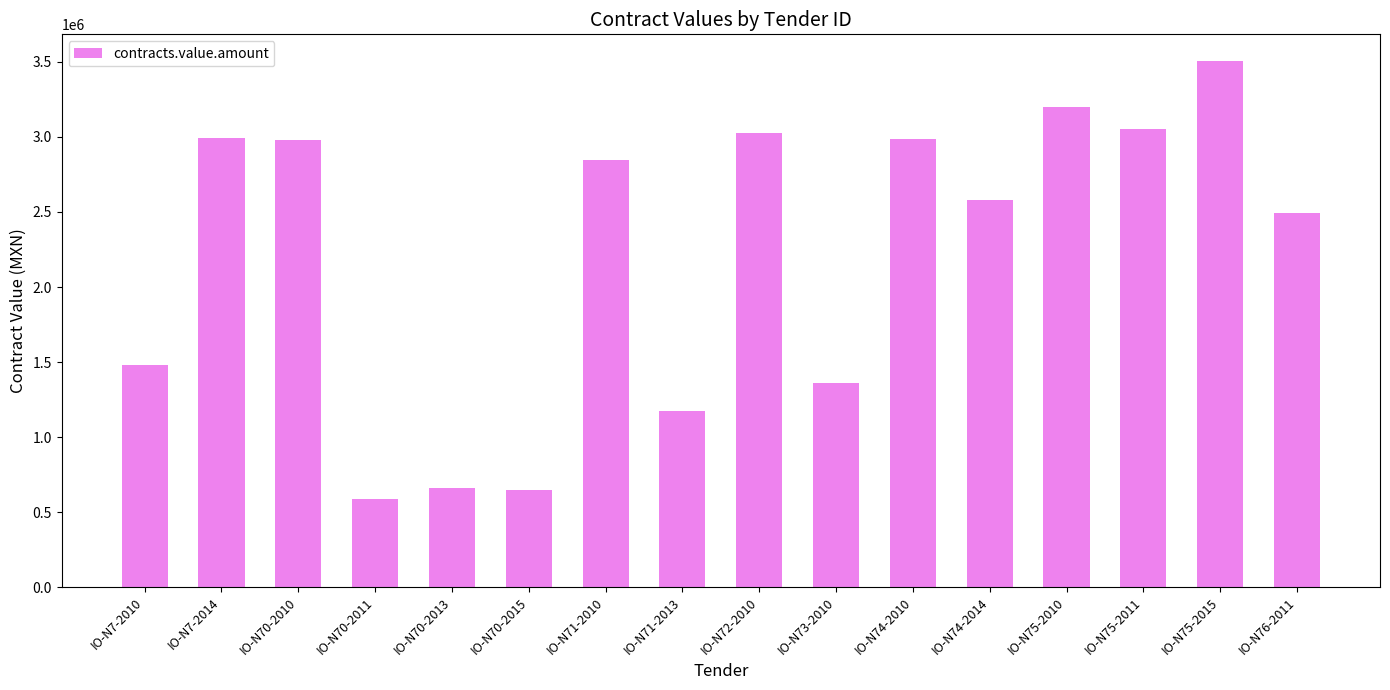

Between IO-N71-2013 and IO-N74-2010, which is larger?

IO-N74-2010